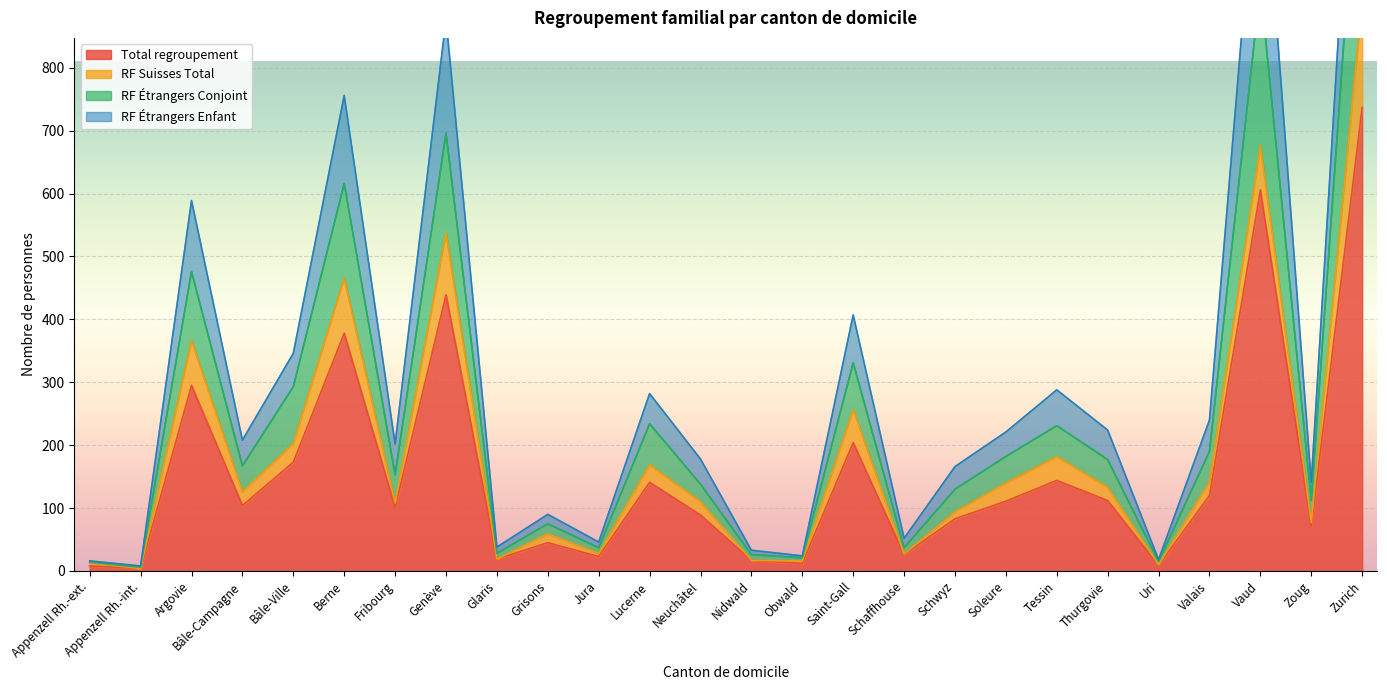

What is the maximum value for Total regroupement?

737